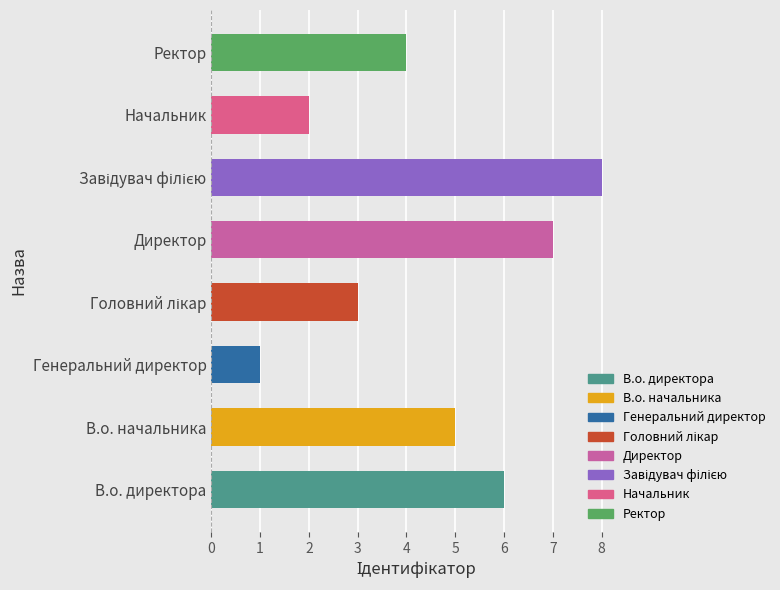

What value does the data have at Ректор?

4